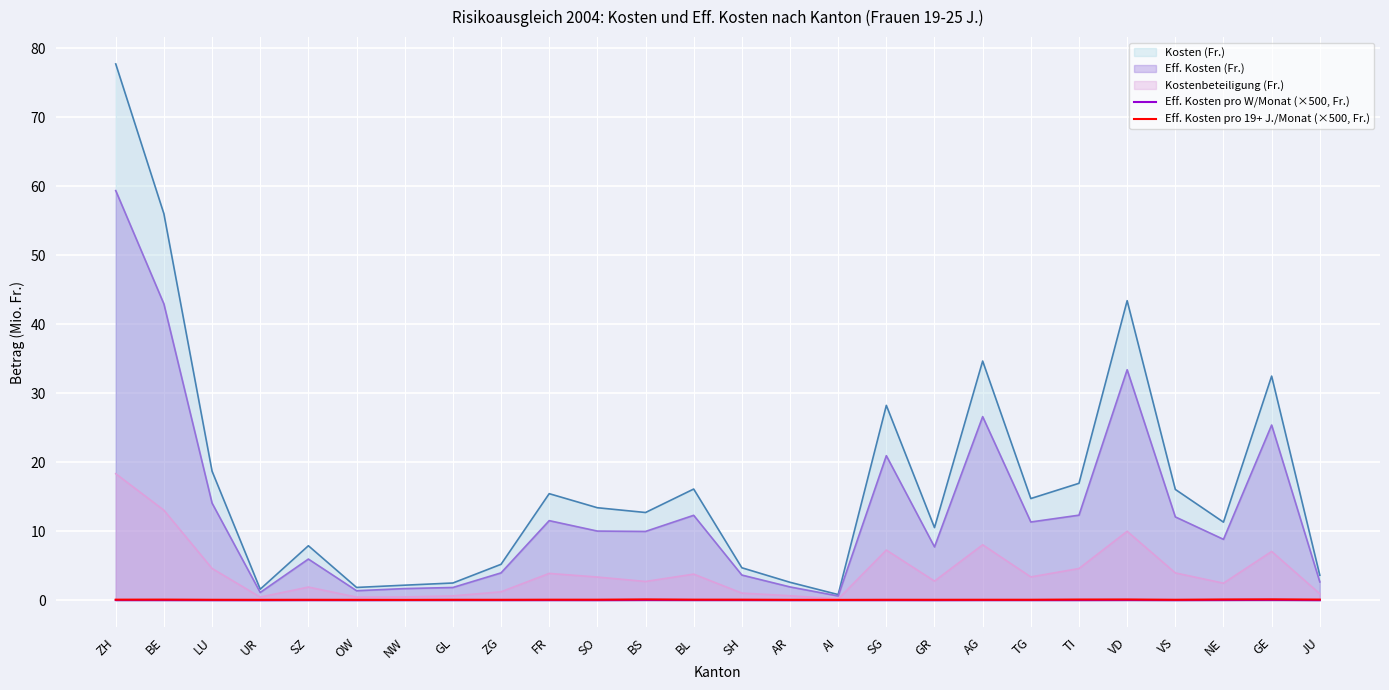

Does the chart display data point markers on the line(s)?

No